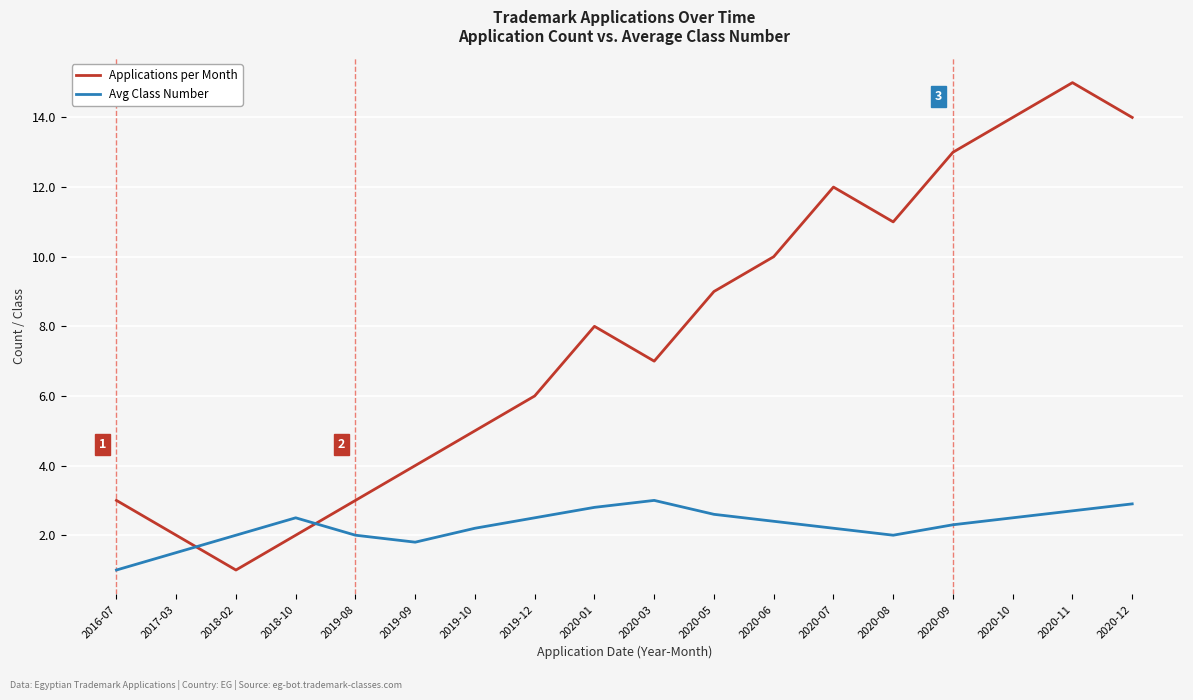

Which series has the widest spread of values?

Applications per Month